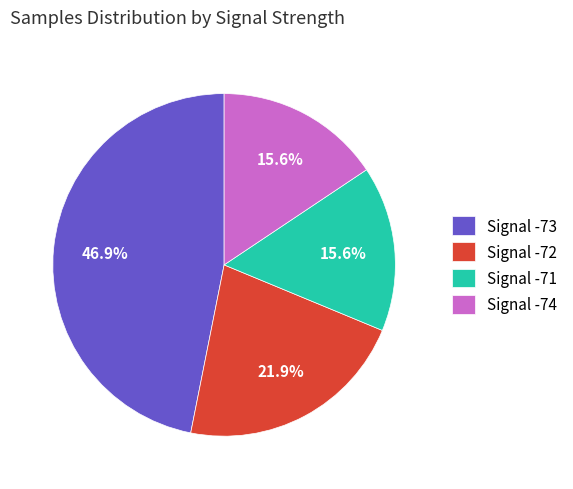

Which has a higher value, Signal -71 or Signal -72?

Signal -72